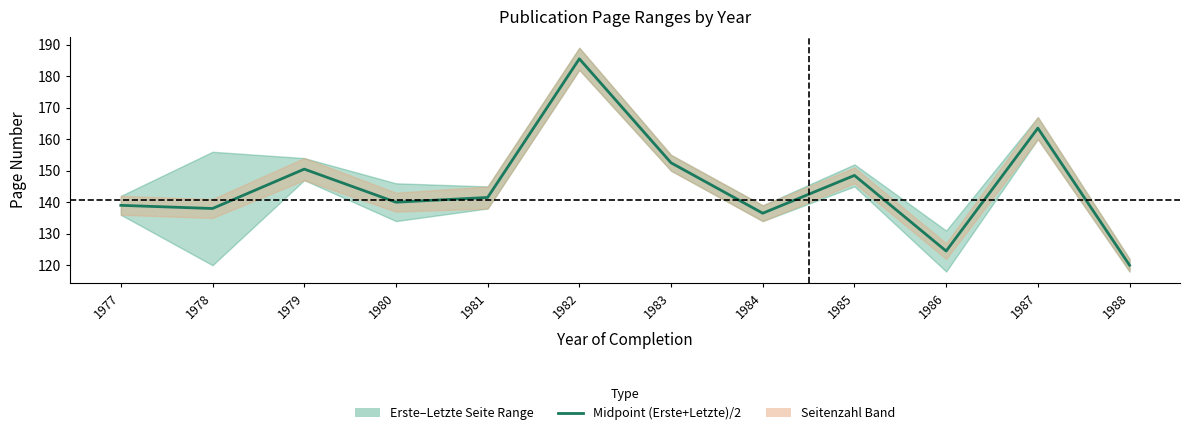

What is the sum of the values at 1980 and 1978?

278.0